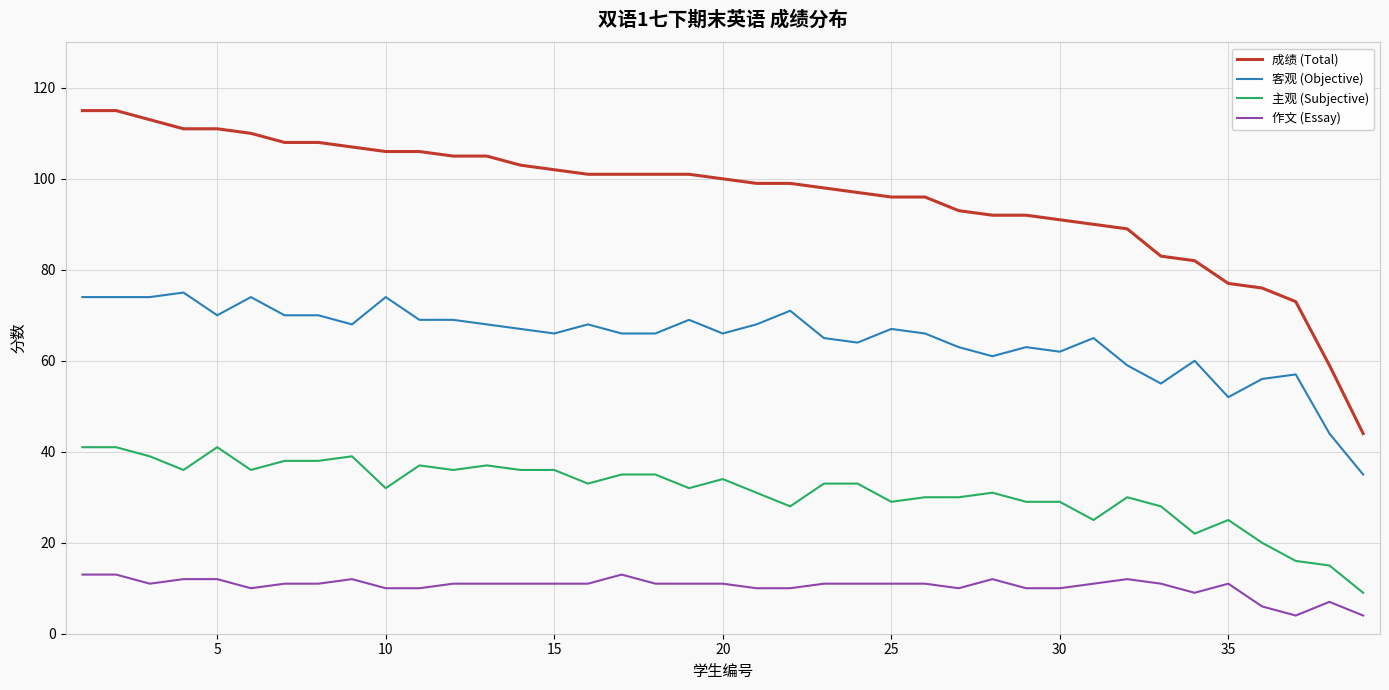

True or false: 成绩 (Total) and 作文 (Essay) cross at least once.

False